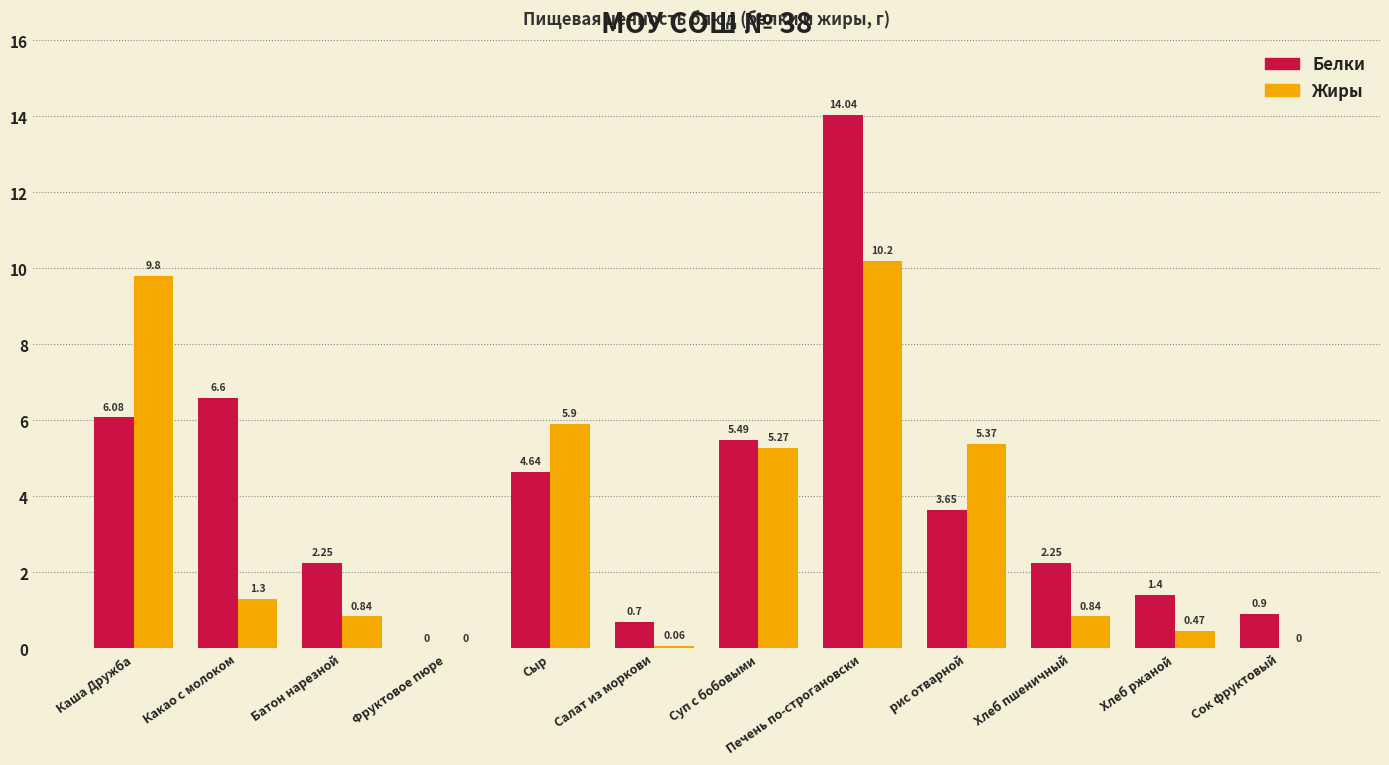

What is the maximum value shown in the chart?

14.0